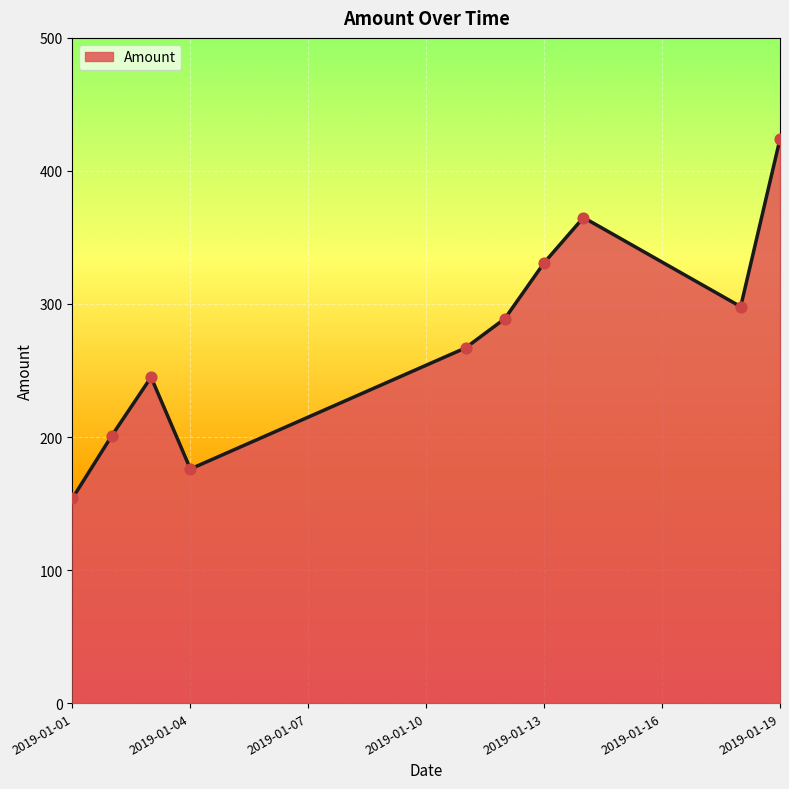

What is the difference between the maximum and minimum values?

270